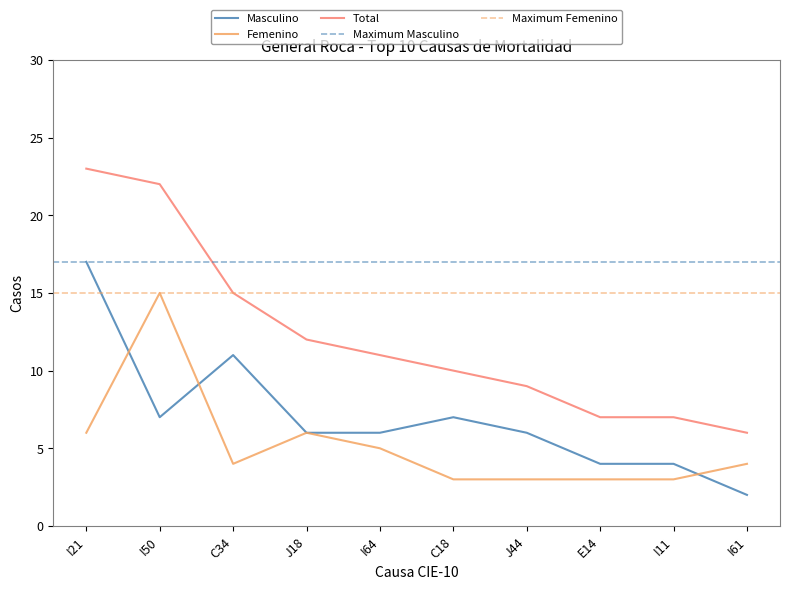

True or false: Total has a value of 30 at I50.

False